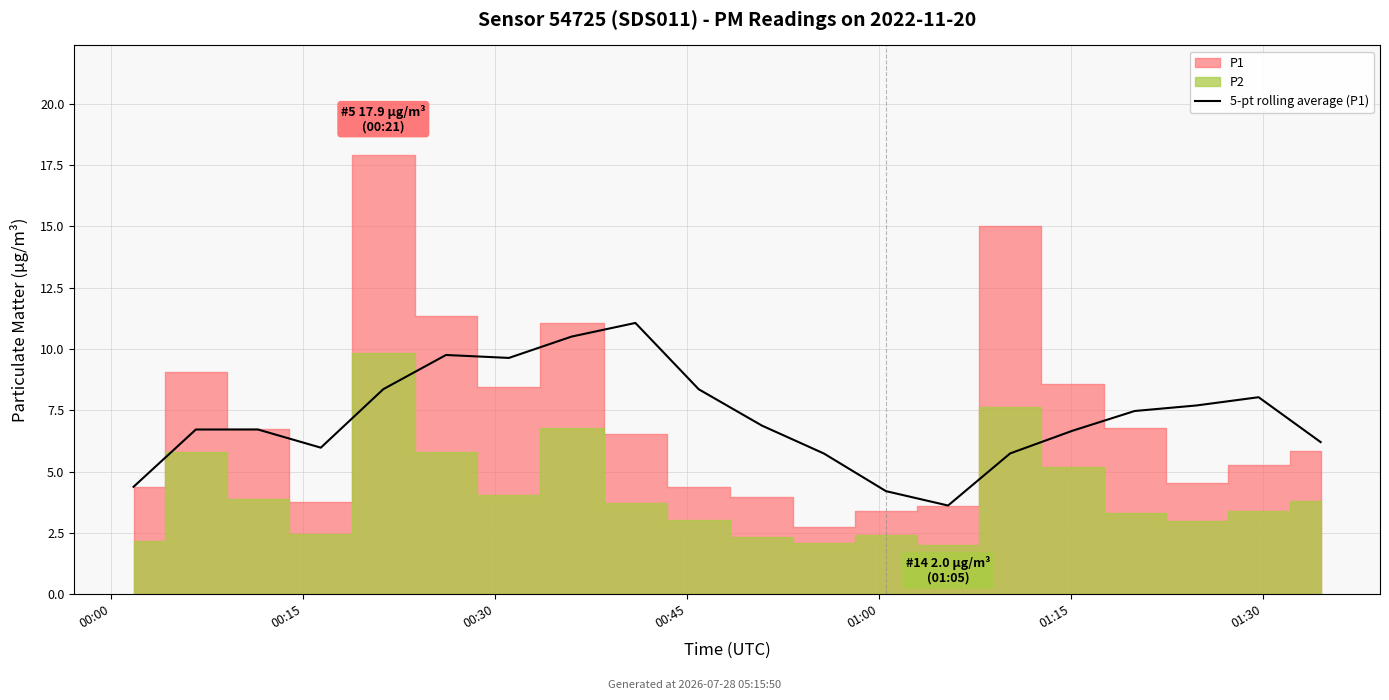

Between 00:15 and 11, which is larger?

00:15